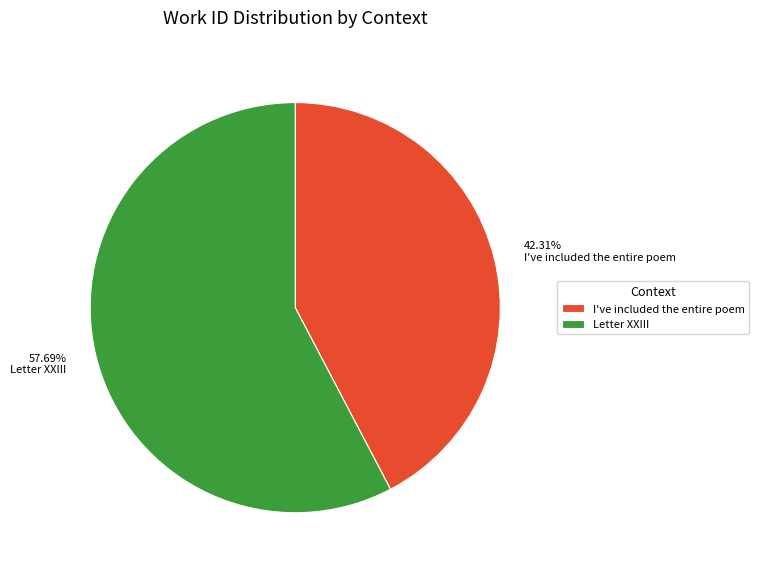

What is the ratio of the value at Letter XXIII to the value at I've included the entire poem?

1.4